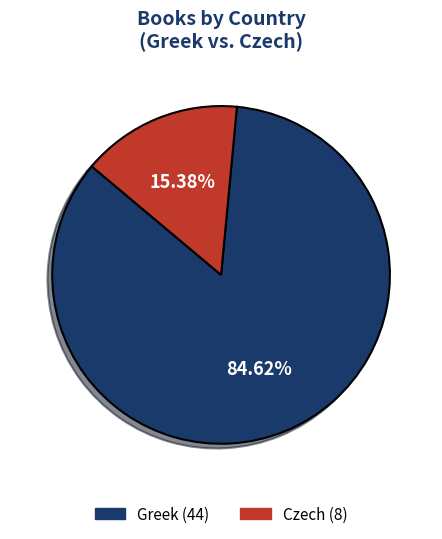

Which category has the biggest portion of the pie?

Greek